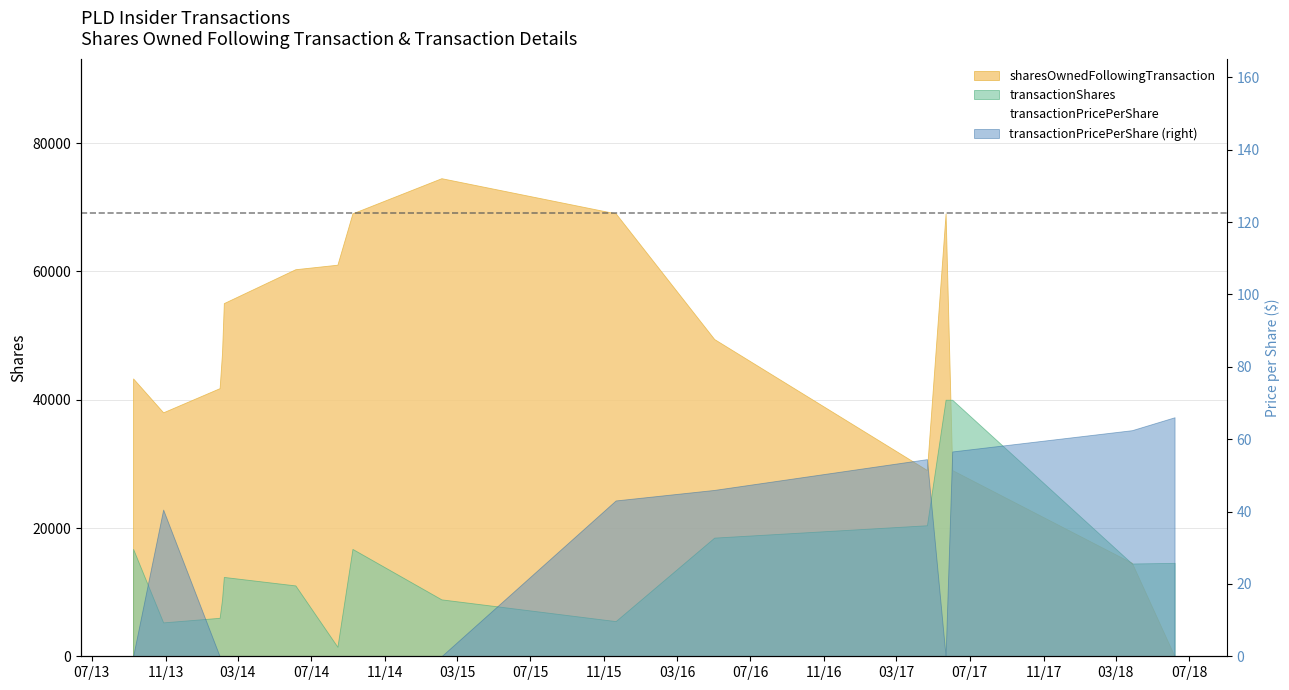

Does the chart have visible grid lines?

Yes